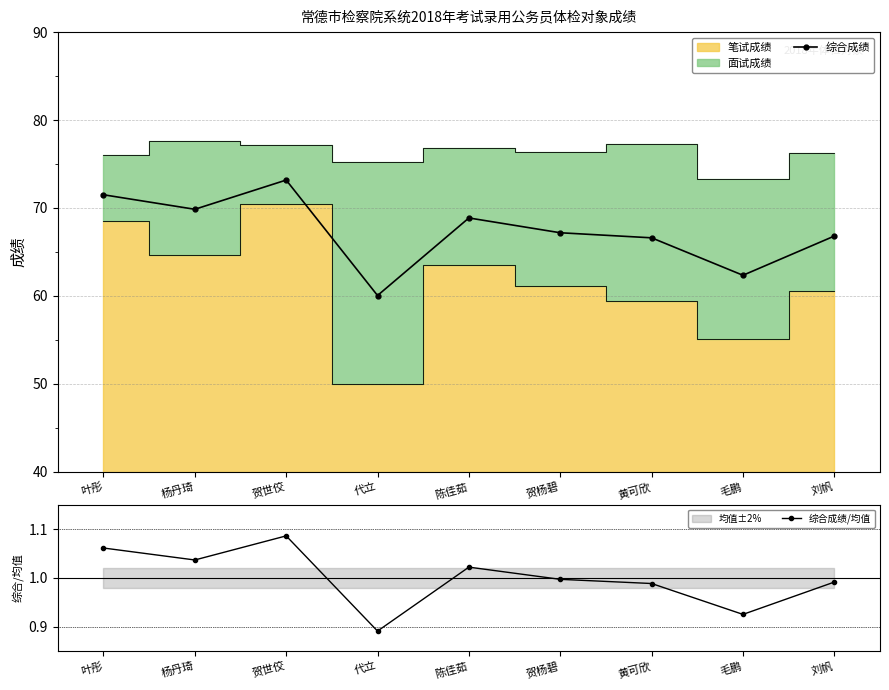

What is the difference between the maximum and minimum values in the 综合成绩/均值 series?

0.2